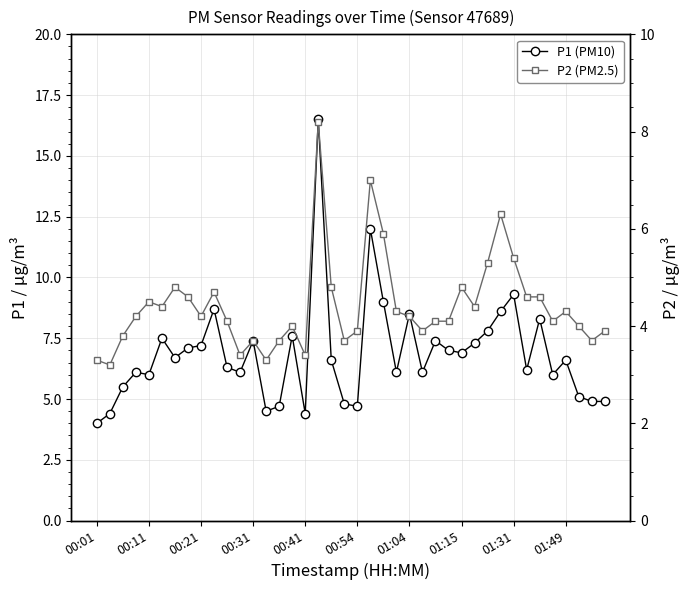

In P1 (PM10), how many points are higher than both neighbors (excluding endpoints)?

12